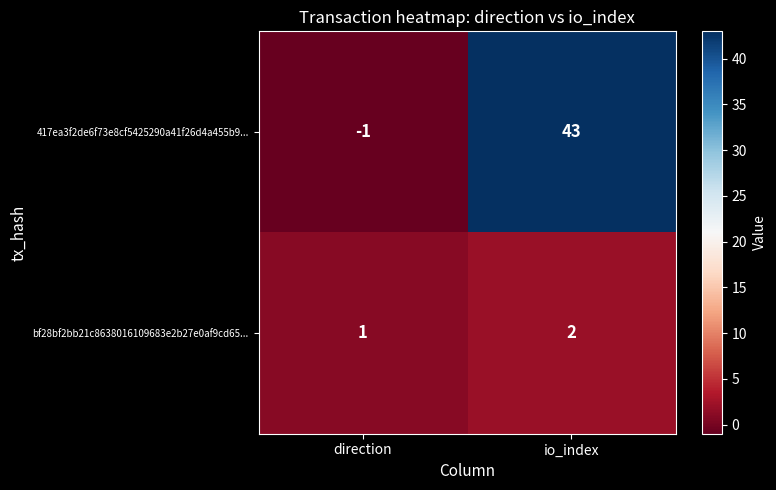

The value of bf28bf2bb21c8638016109683e2b27e0af9cd65... at io_index is 3. True or false?

False